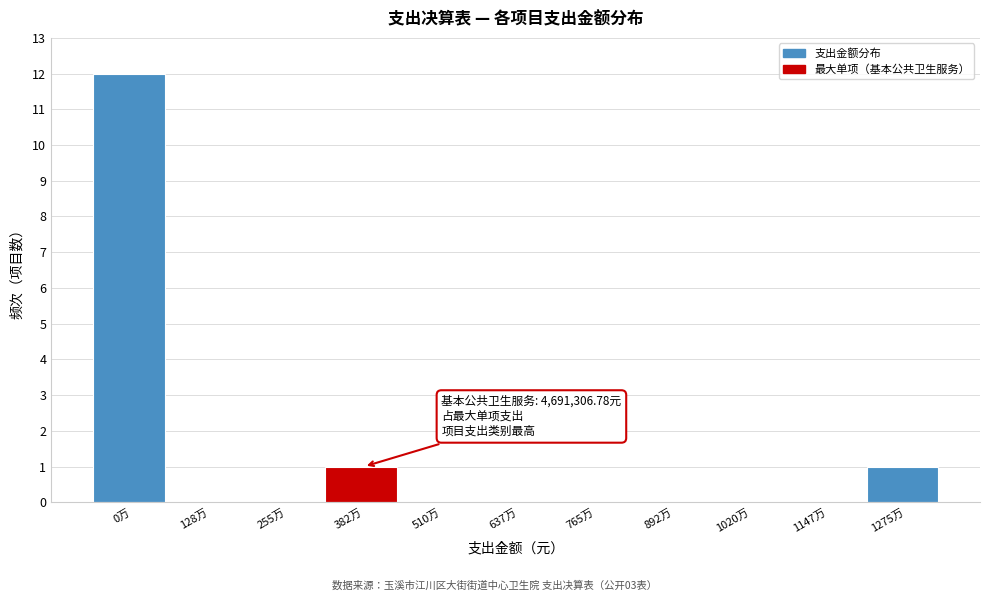

Reading left to right, transcribe all the data shown in this chart.

0万=12	128万=0	255万=0	382万=1	510万=0	637万=0	765万=0	892万=0	1020万=0	1147万=0	1275万=1